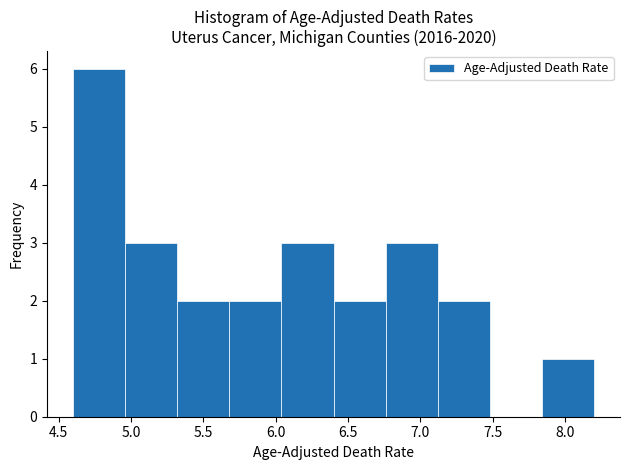

Reading left to right, transcribe this chart: for each bar, give the range it covers on the x-axis and its height. Neither the bar edges nor the heights are printed on the chart, so give them approximately, as read against the axes.

4.60 to 4.96: 6
4.96 to 5.32: 3
5.32 to 5.68: 2
5.68 to 6.04: 2
6.04 to 6.40: 3
6.40 to 6.76: 2
6.76 to 7.12: 3
7.12 to 7.48: 2
7.48 to 7.84: 0
7.84 to 8.20: 1